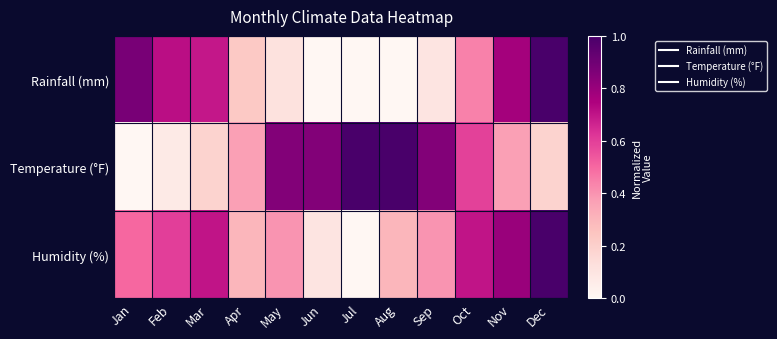

What is the difference between the highest and lowest values at Aug?

1.0